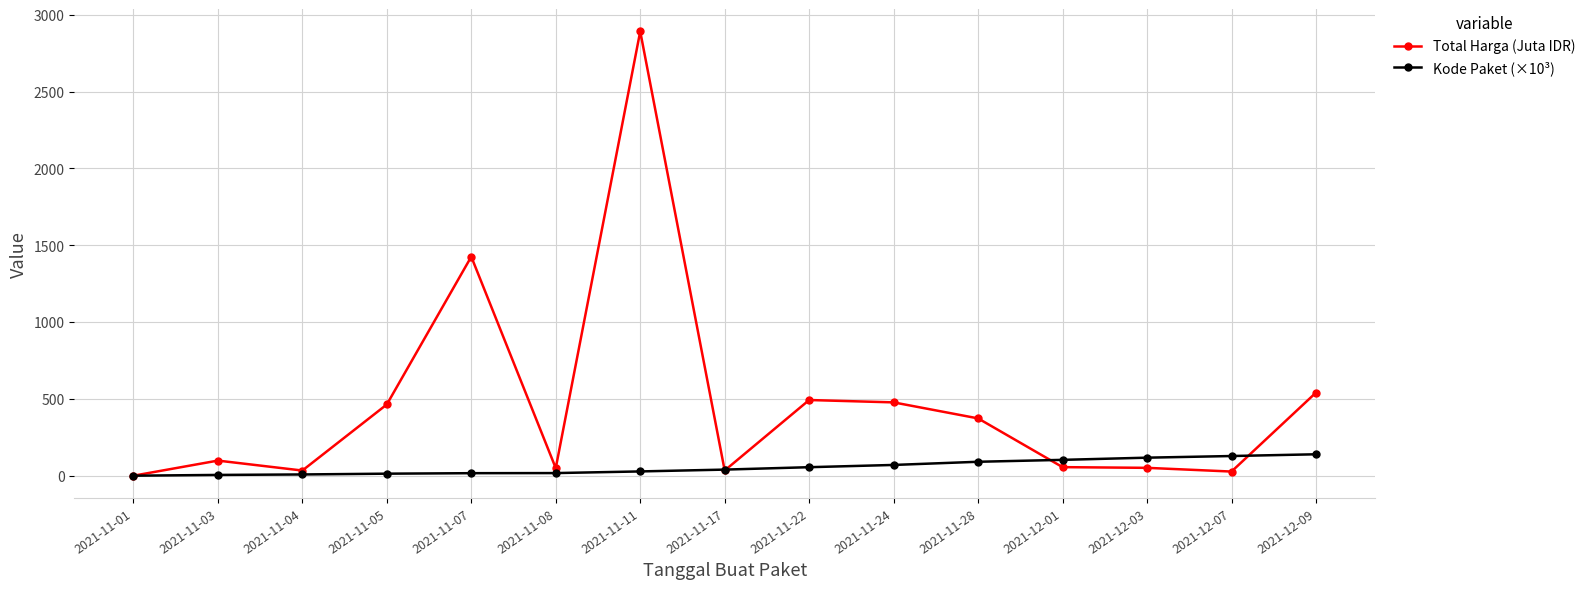

Does the chart have visible grid lines?

Yes